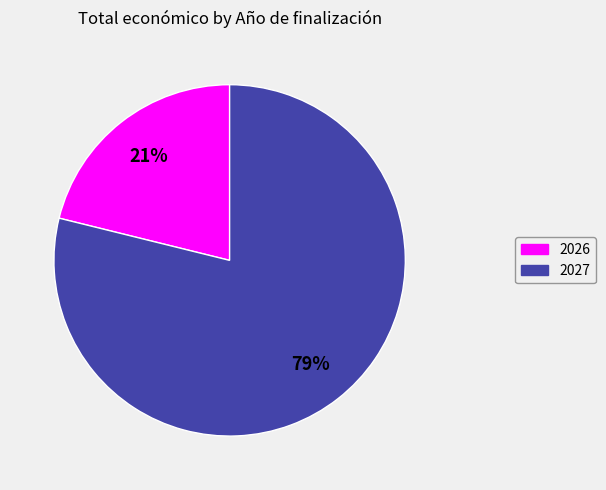

How many segments does this pie chart have?

2